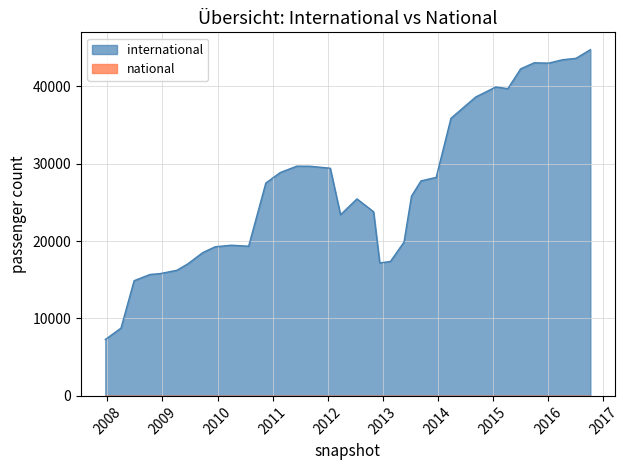

True or false: international and national cross at least once.

False